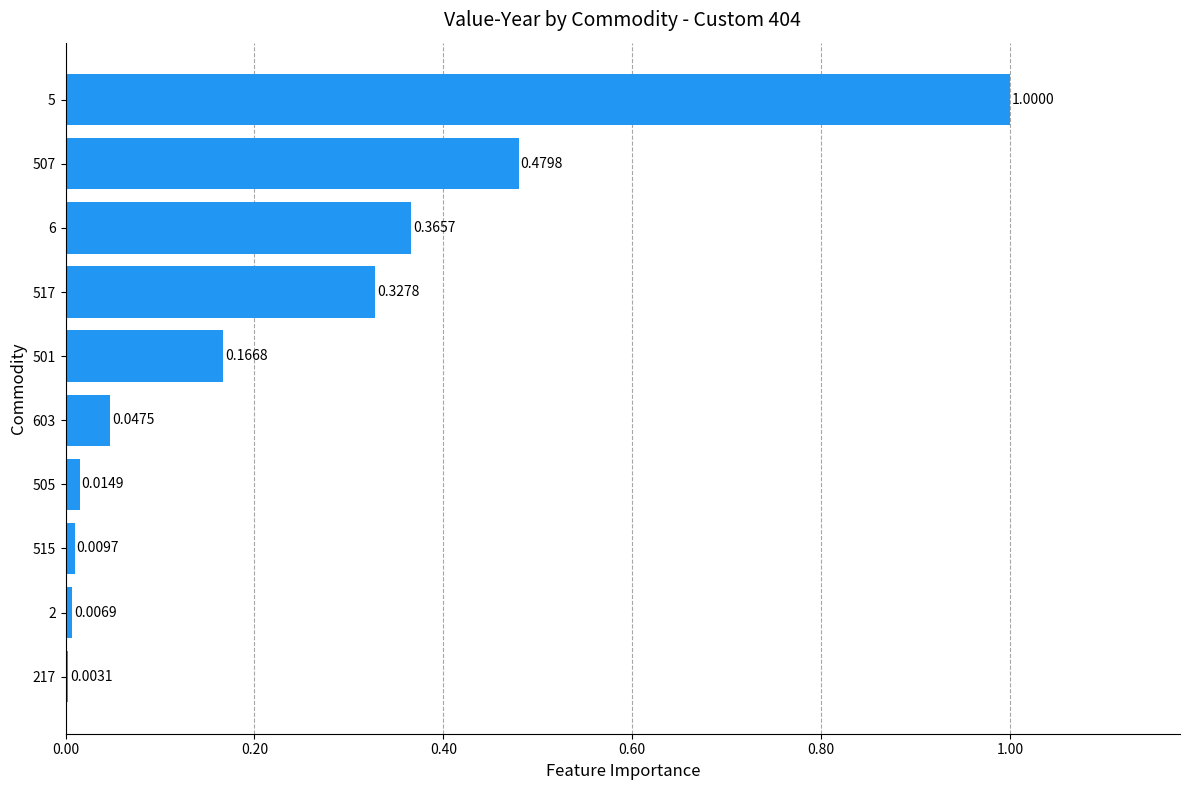

Which has a higher value, 5 or 505?

5